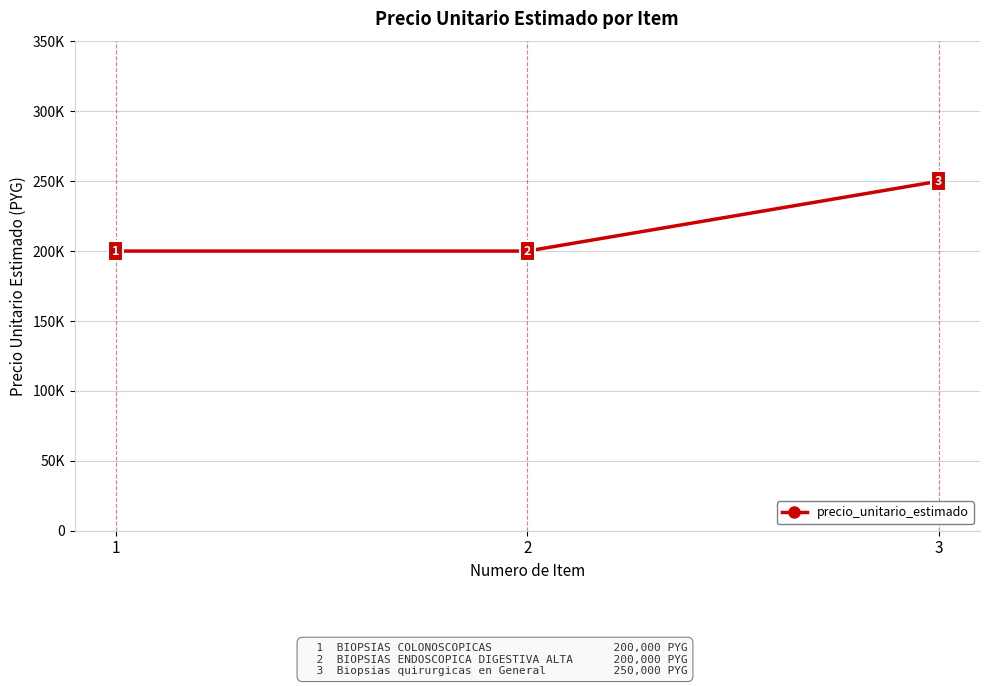

How many values are between 200000 and 250000?

3